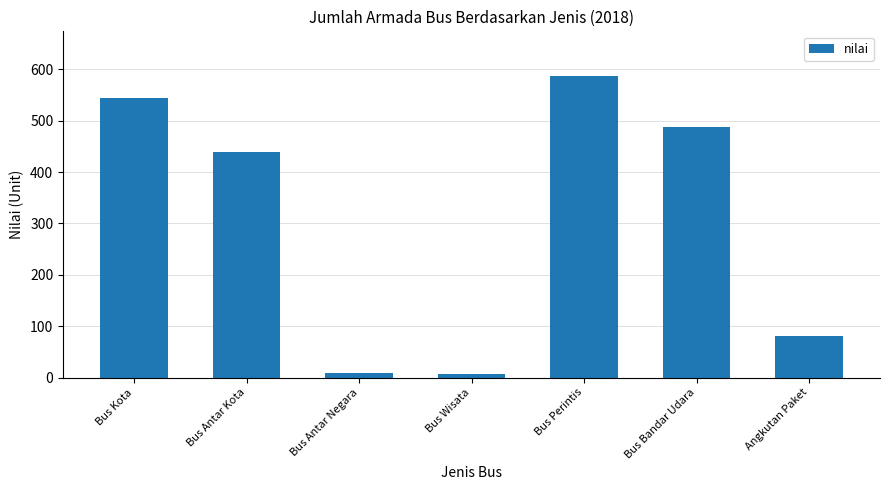

At which category does the chart reach its peak across all series?

Bus Perintis